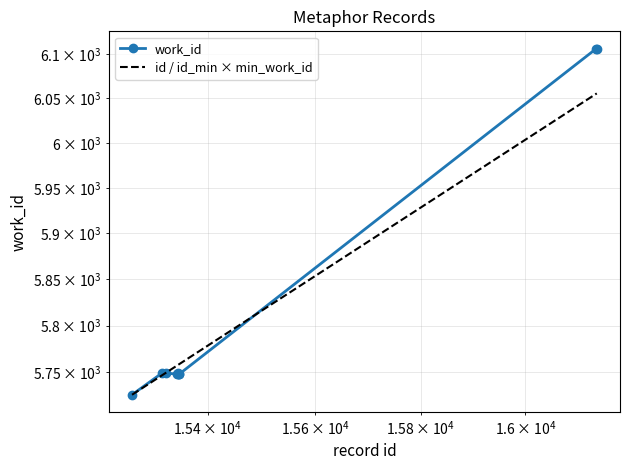

What is the average value?

5818